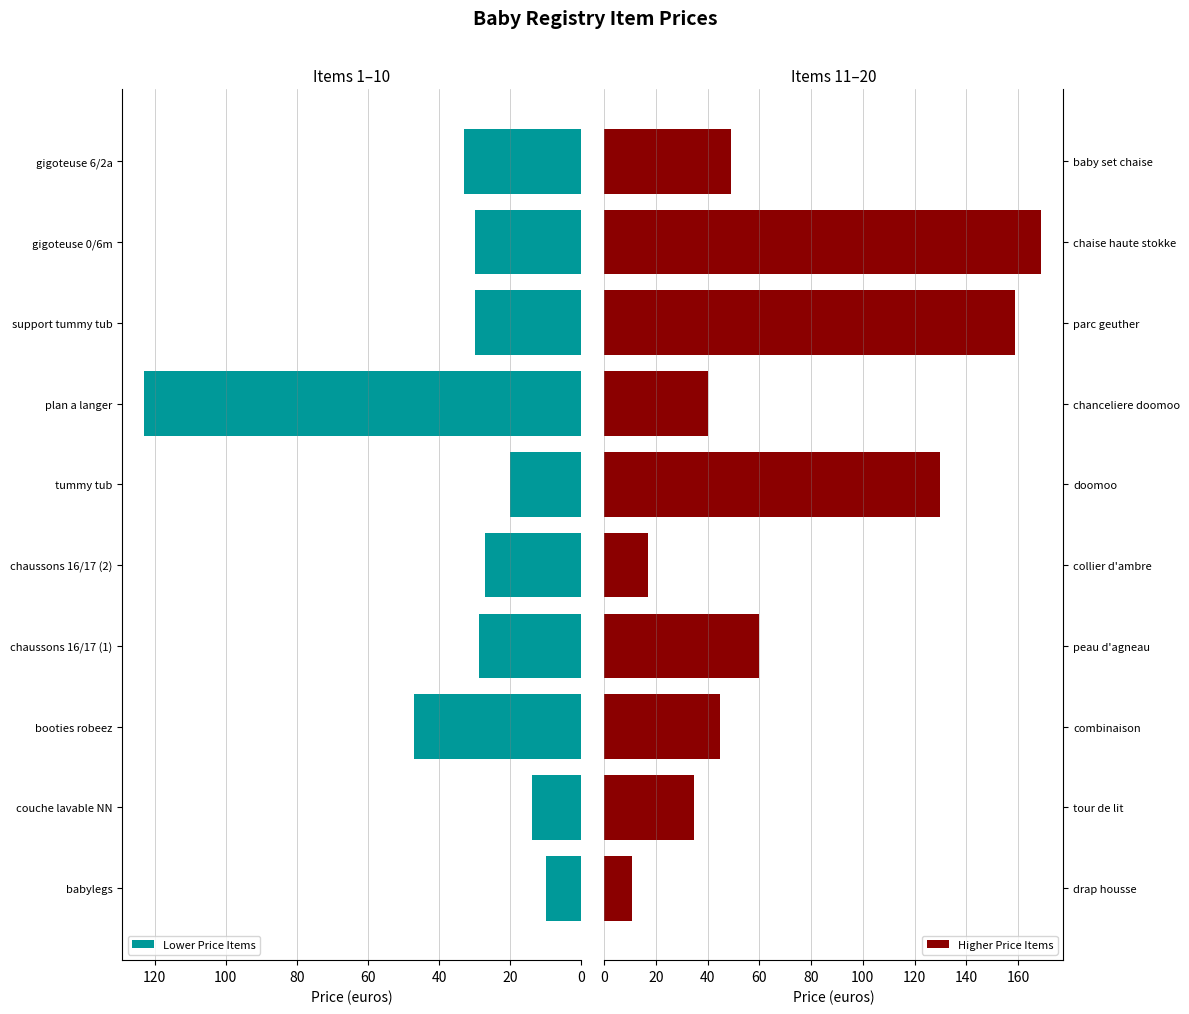

Where is Lower Price Items nearest to the value 66?

booties robeez